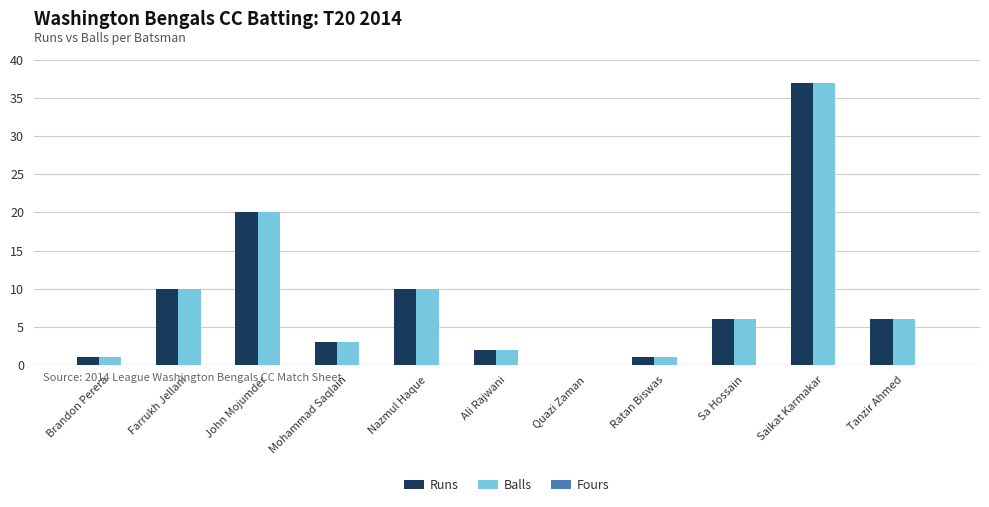

How many series are shown in this chart?

2